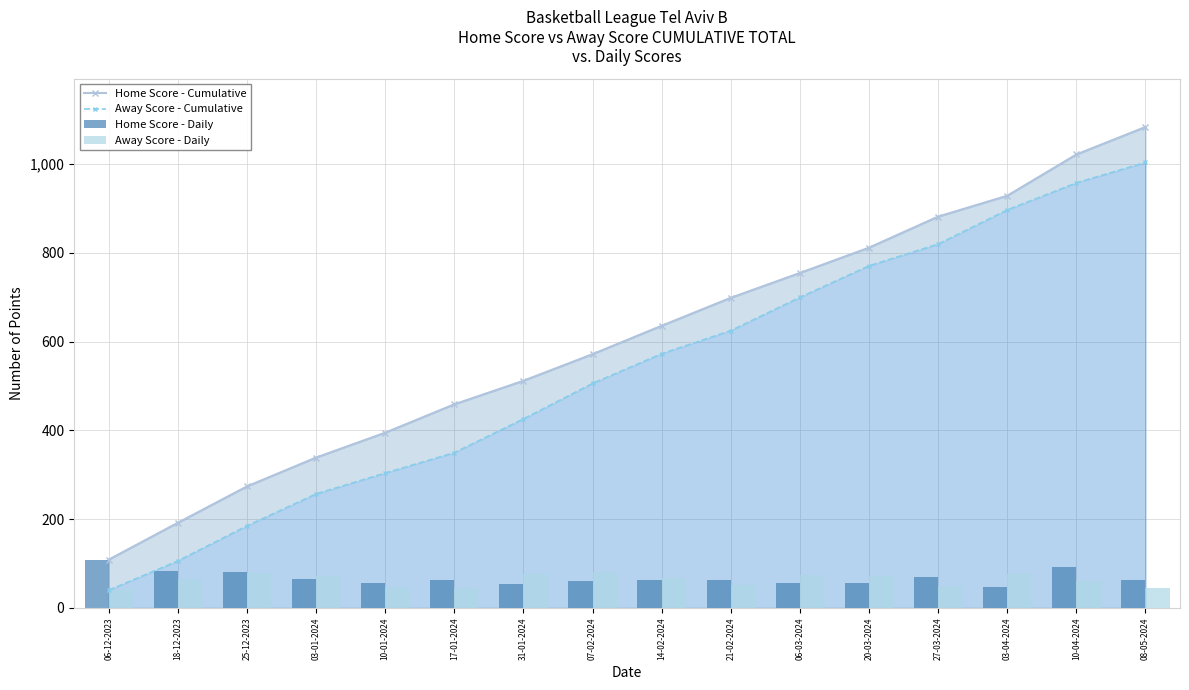

What is the sum of all Home Score - Daily values?

1084